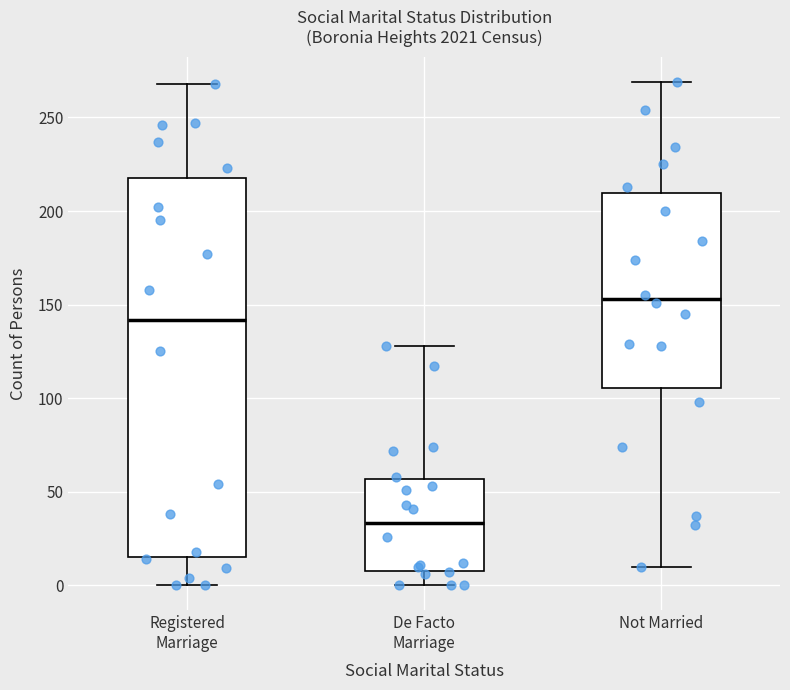

Where is the upper edge of the box for Registered Marriage on the y-axis? The values are not printed on the chart, so give them approximately, as read against the axis.

220